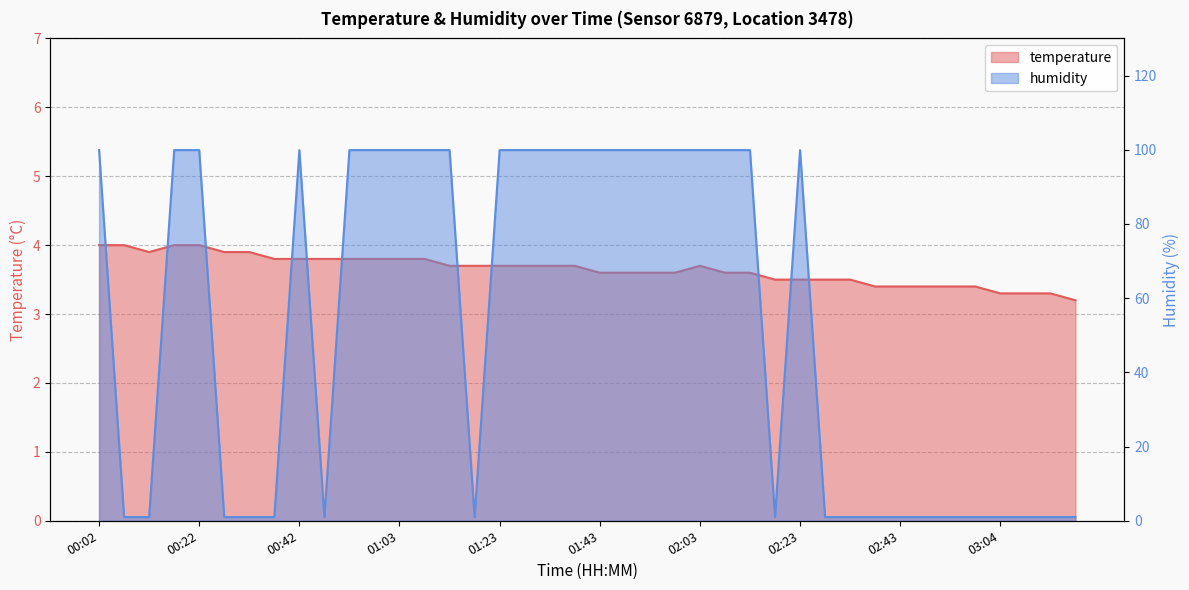

What are all the series names shown in the legend?

temperature, humidity